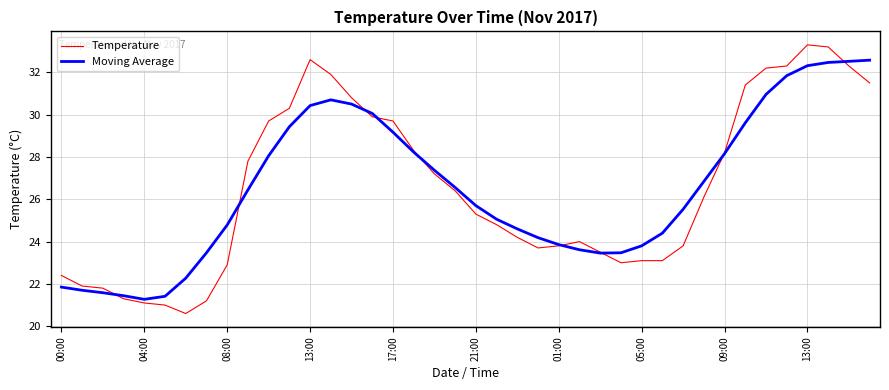

How many categories are shown in the chart?

40